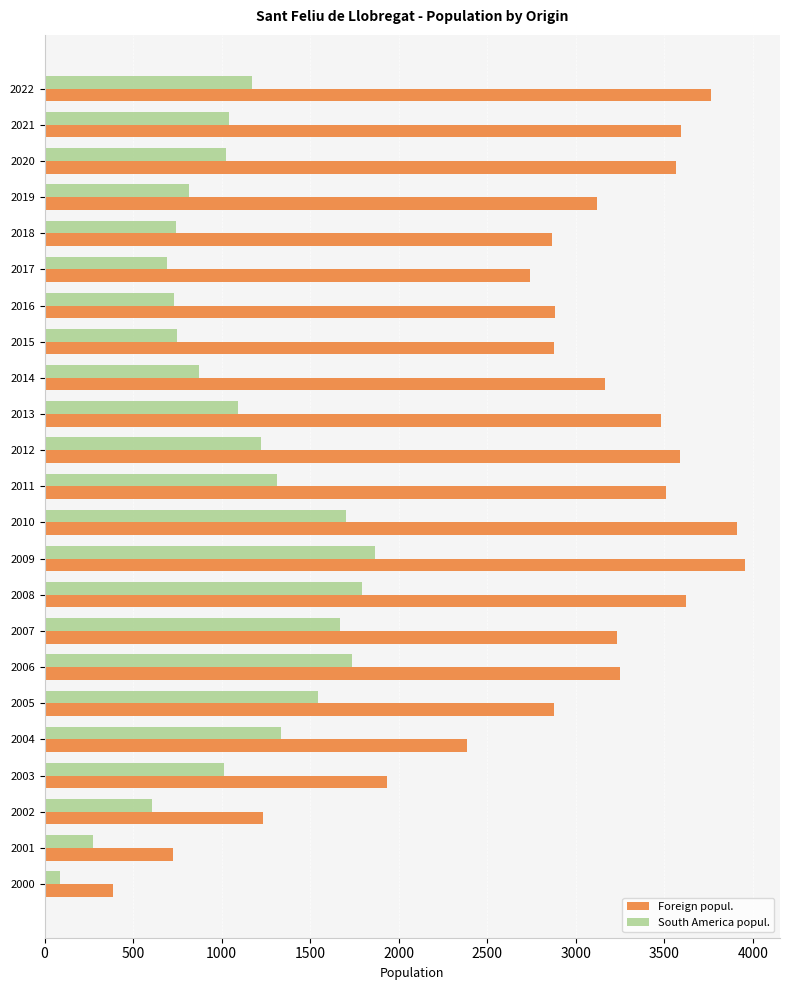

At which category is the sum across all series the highest?

2009